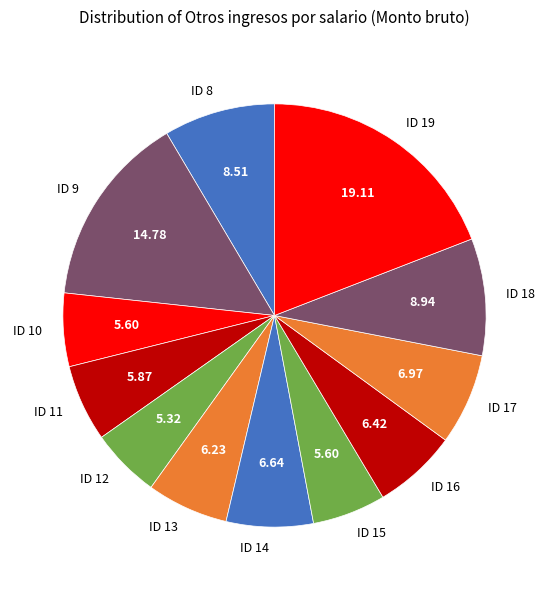

Does ID 17 account for over 50% of the chart?

No